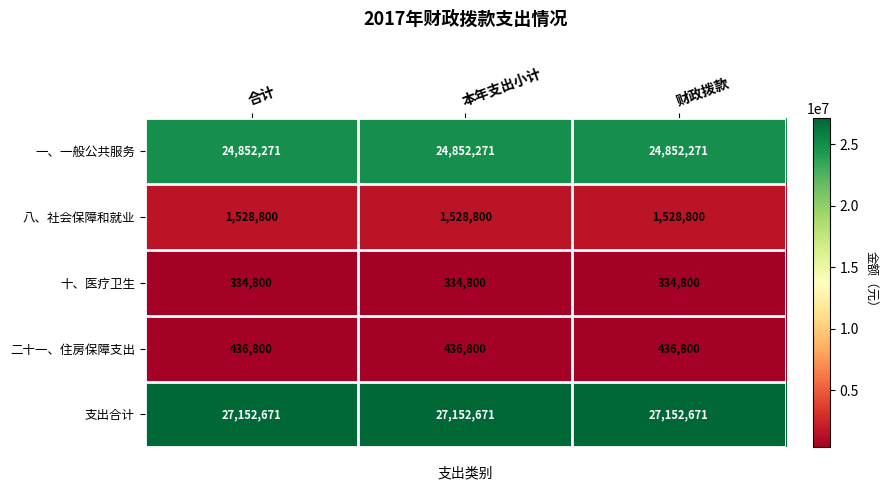

What is the approximate value of 十、医疗卫生 at 本年支出小计?

334800